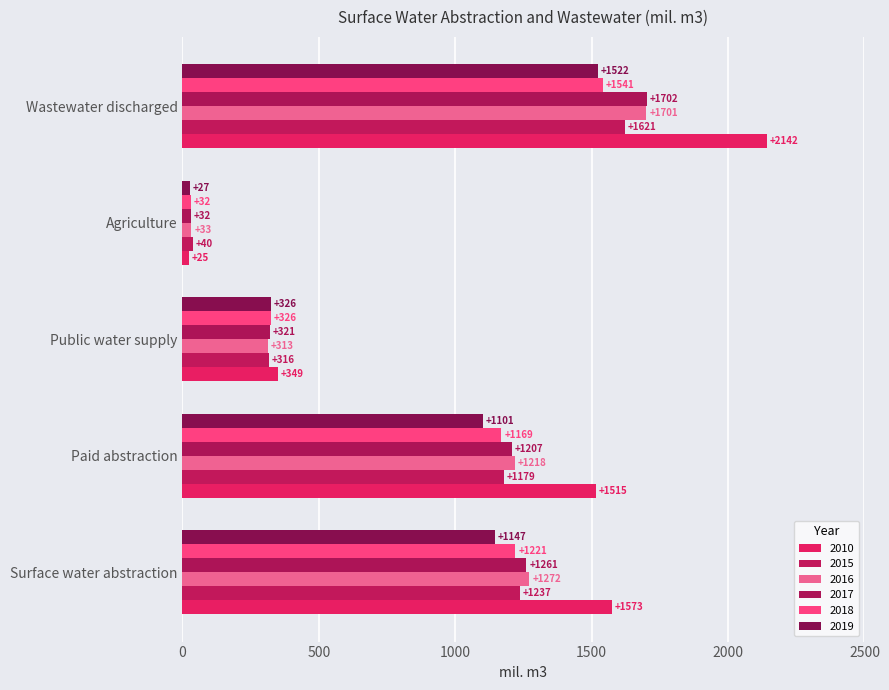

Between Surface water abstraction and Paid abstraction, which series saw the biggest shift?

2010